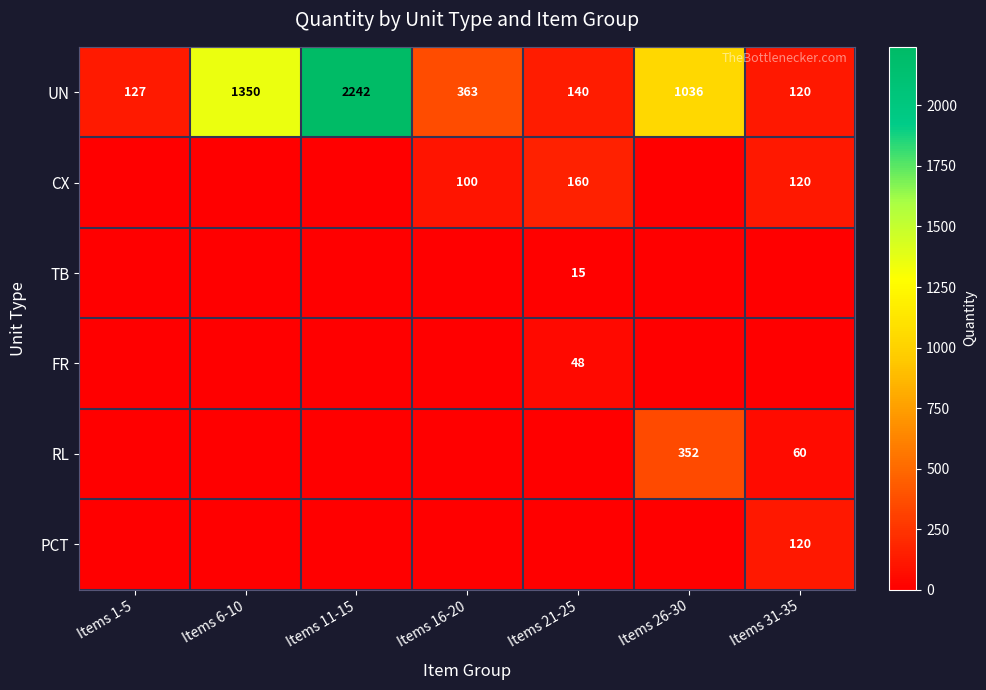

At which label does UN first exceed 363?

Items 6-10